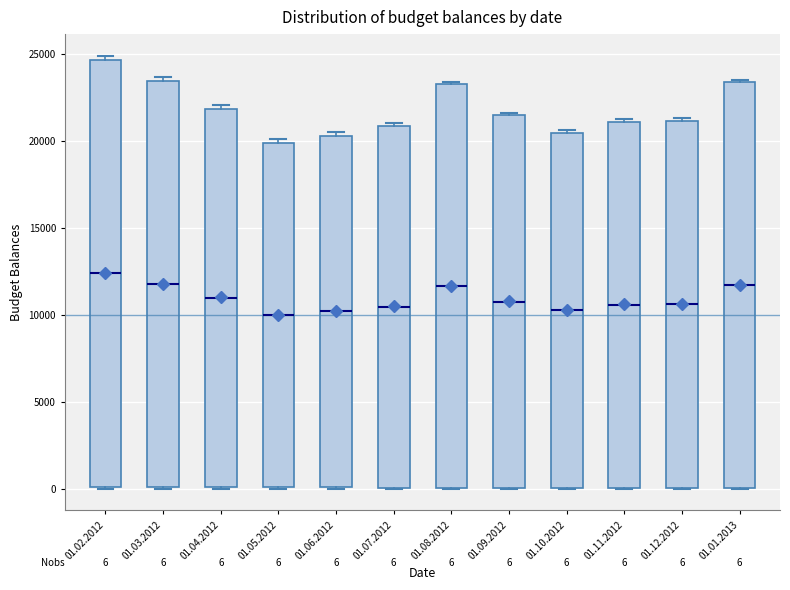

Which box is the tallest, from its lower edge to its upper edge?

01.02.2012